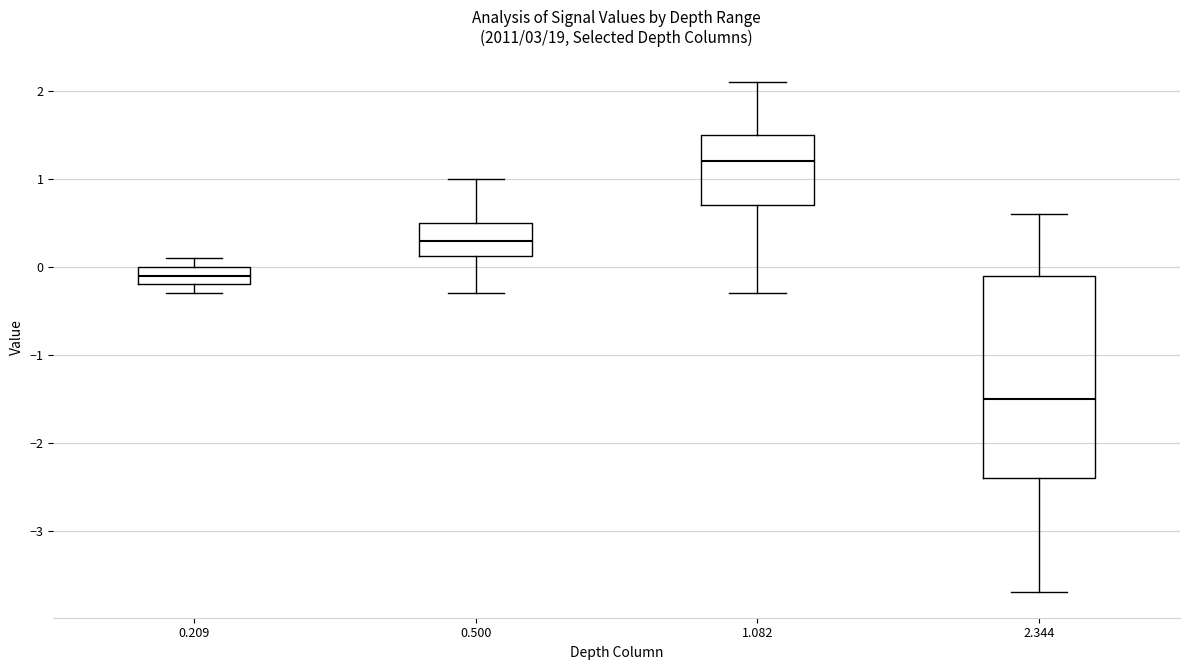

Reading left to right, transcribe this box plot: for each box, give where its median line is, the range the box spans, and where its two whiskers end, as read against the y-axis. The values are not printed on the chart, so give them approximately, as read against the axis.

0.209: median -0.1, box -0.2 to 0.0, whiskers -0.3 to 0.1
0.500: median 0.3, box 0.1 to 0.5, whiskers -0.3 to 1.0
1.082: median 1.2, box 0.7 to 1.5, whiskers -0.3 to 2.1
2.344: median -1.5, box -2.4 to -0.1, whiskers -3.7 to 0.6